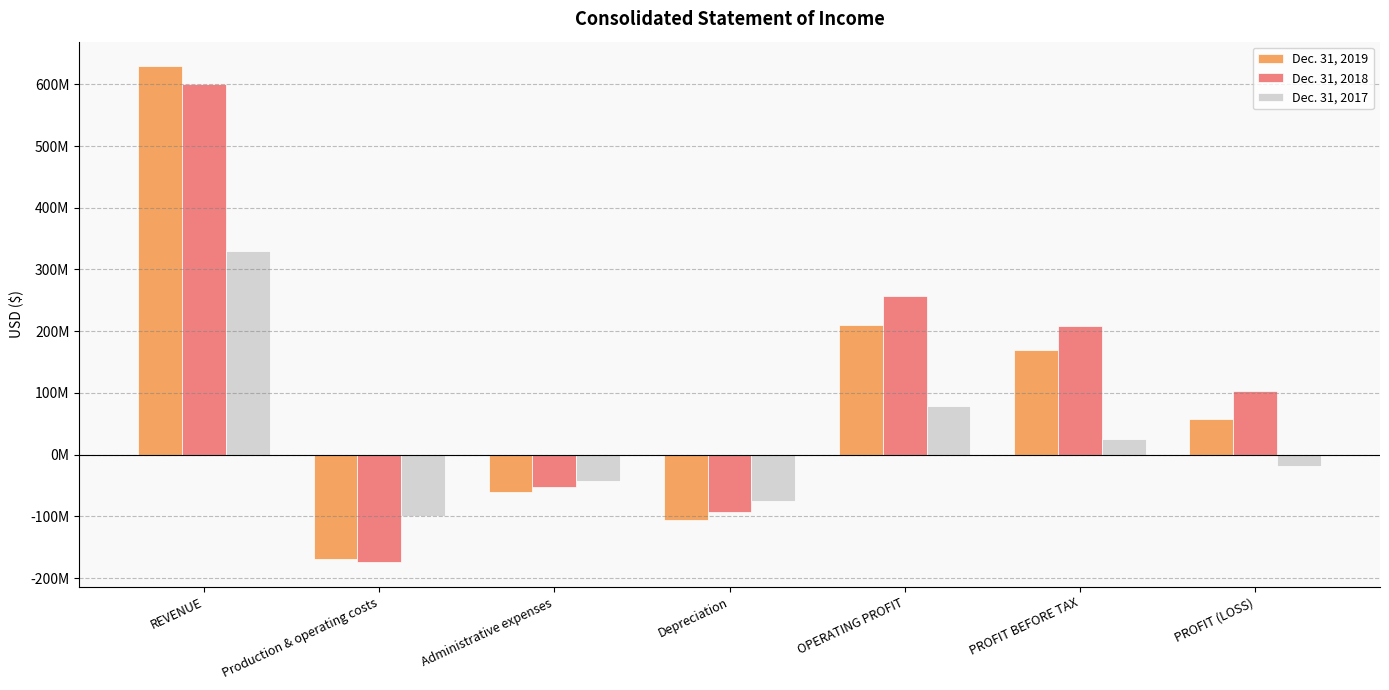

What is the highest value of the Dec. 31, 2018 series?

601161000